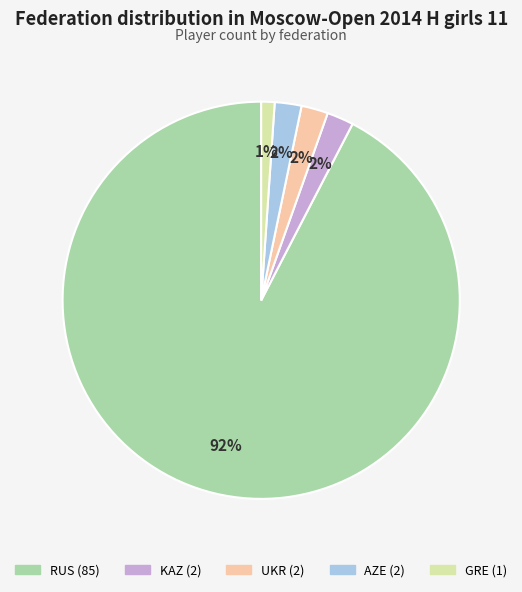

Is UKR the majority of the pie?

No